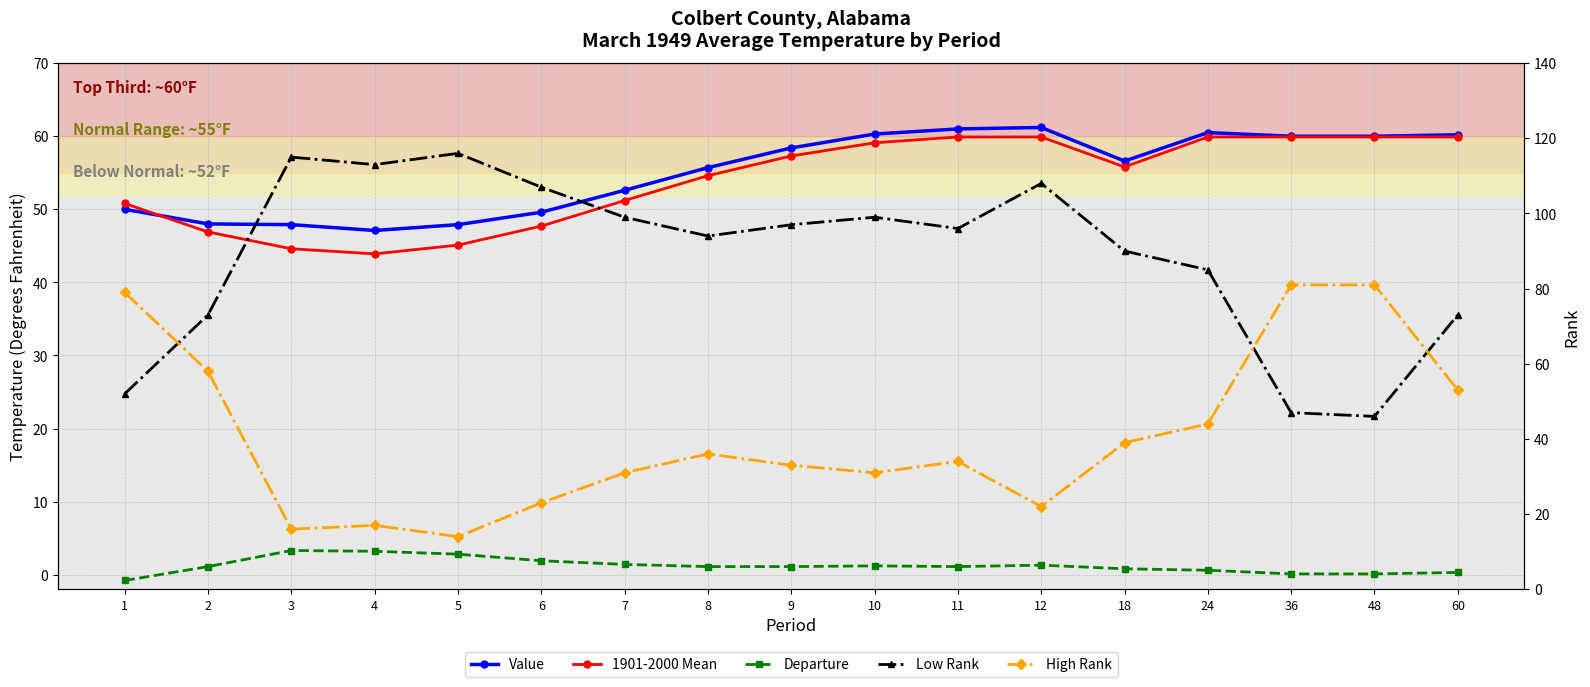

Rank the series by their maximum value, from highest to lowest.

Low Rank, High Rank, Value, 1901-2000 Mean, Departure